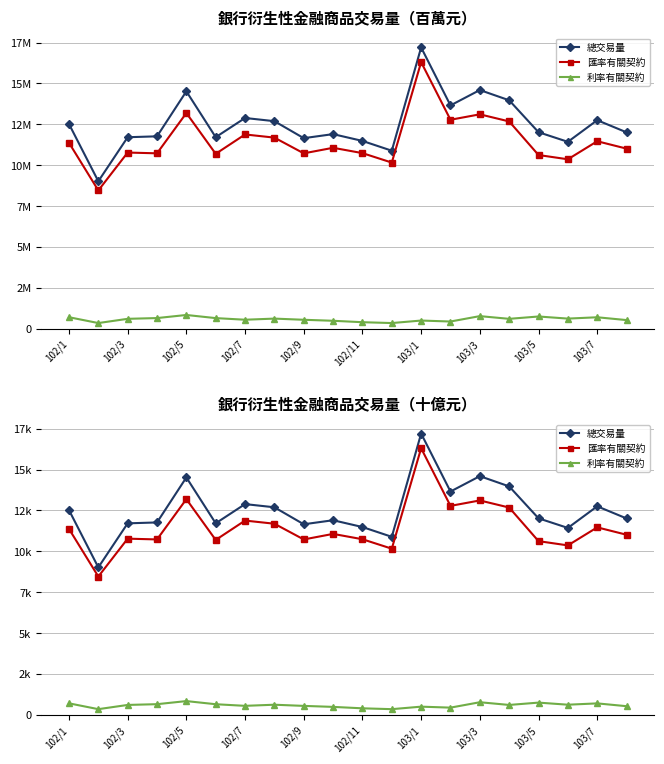

What position from the left is 102/5?

5